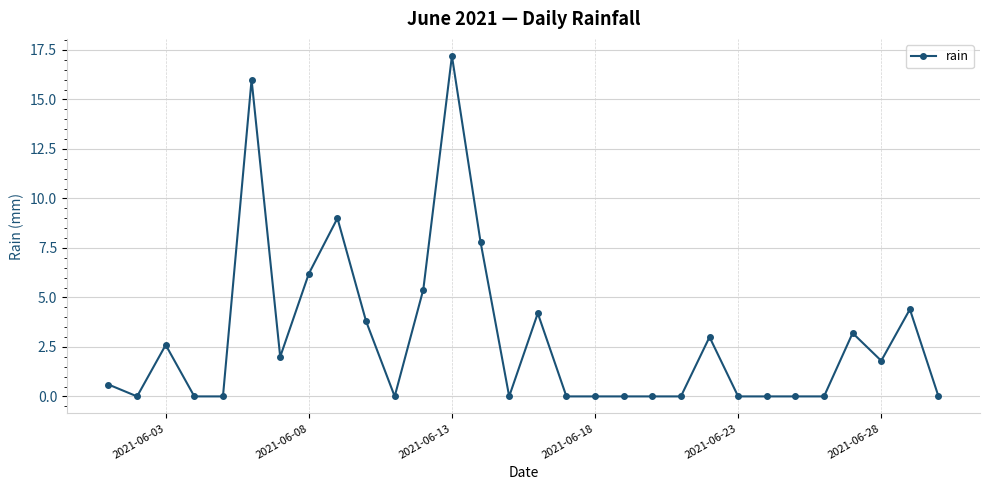

Reading left to right, transcribe all the data shown in this chart.

0.6	0.0	2.6	0.0	0.0	16.0	2.0	6.2	9.0	3.8	0.0	5.4	17.2	7.8	0.0	4.2	0.0	0.0	0.0	0.0	0.0	3.0	0.0	0.0	0.0	0.0	3.2	1.8	4.4	0.0